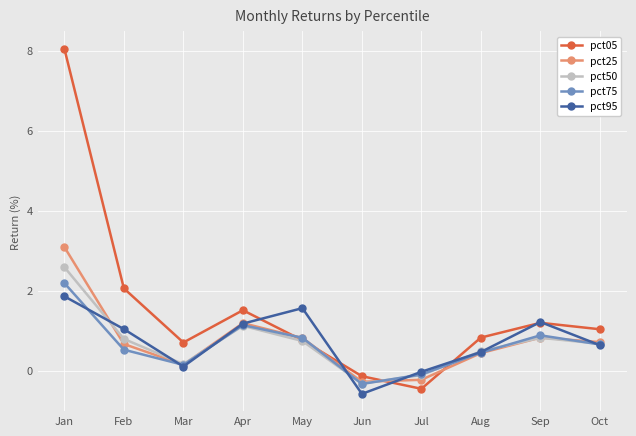

Read the pct50 value at Feb.

0.8